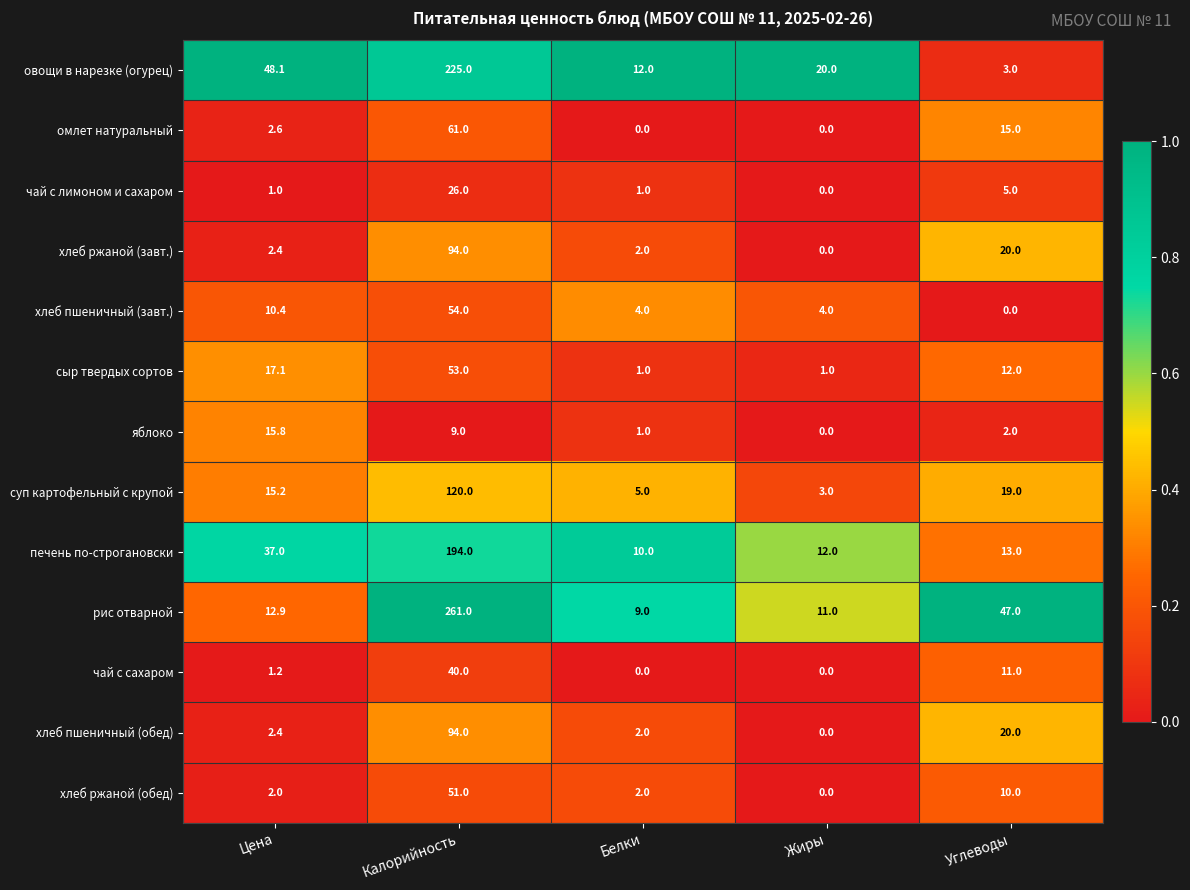

How many data points does each series have?

5